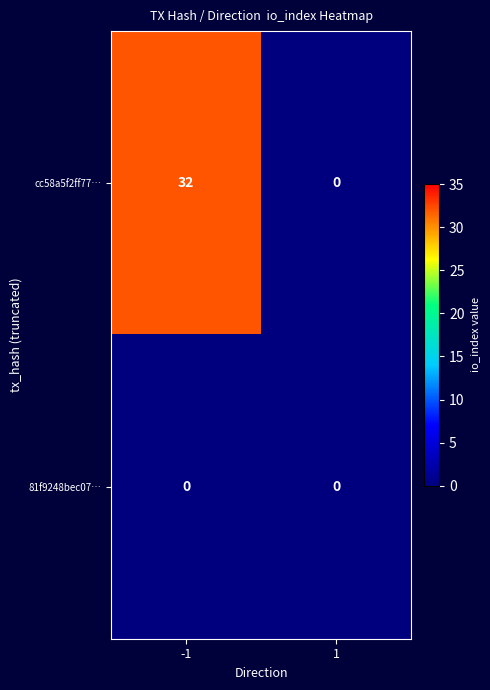

What is the sum of all cc58a5f2ff77… values?

32